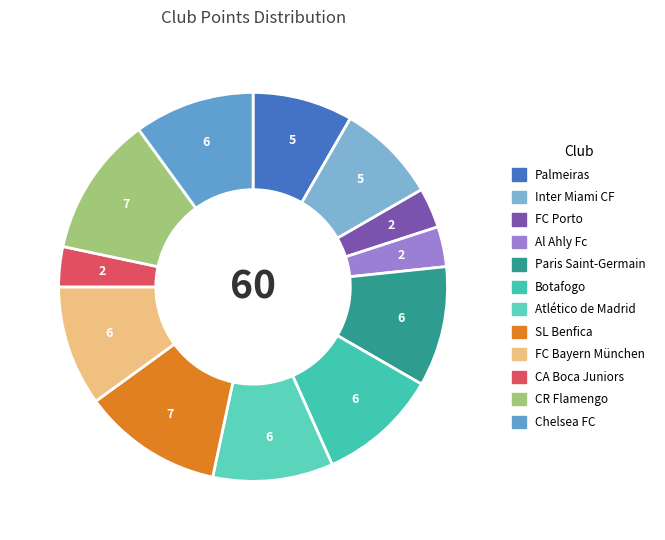

How many segments does this pie chart have?

12